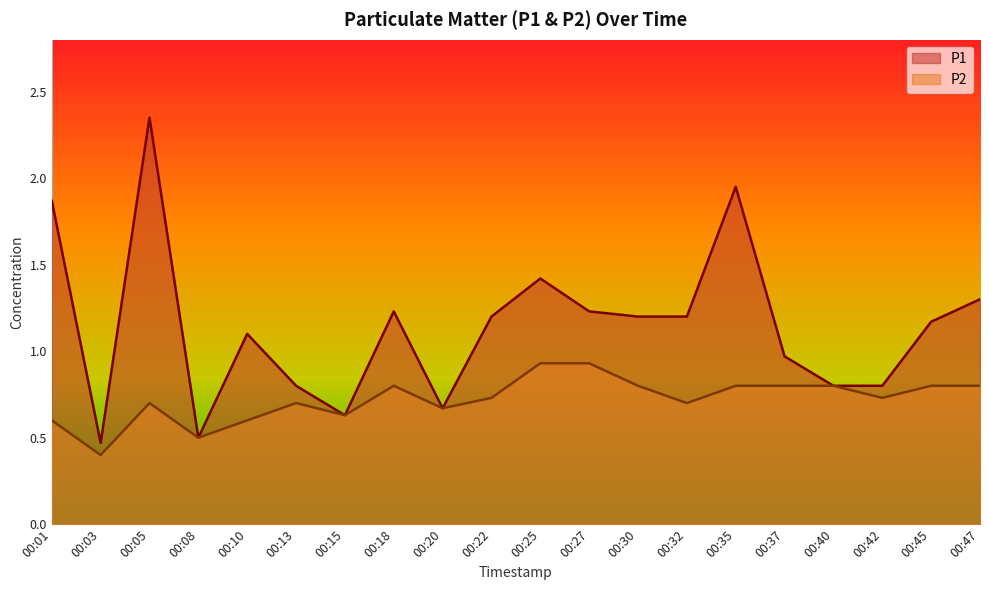

True or false: P2 has more than 0 points higher than both neighbors.

True